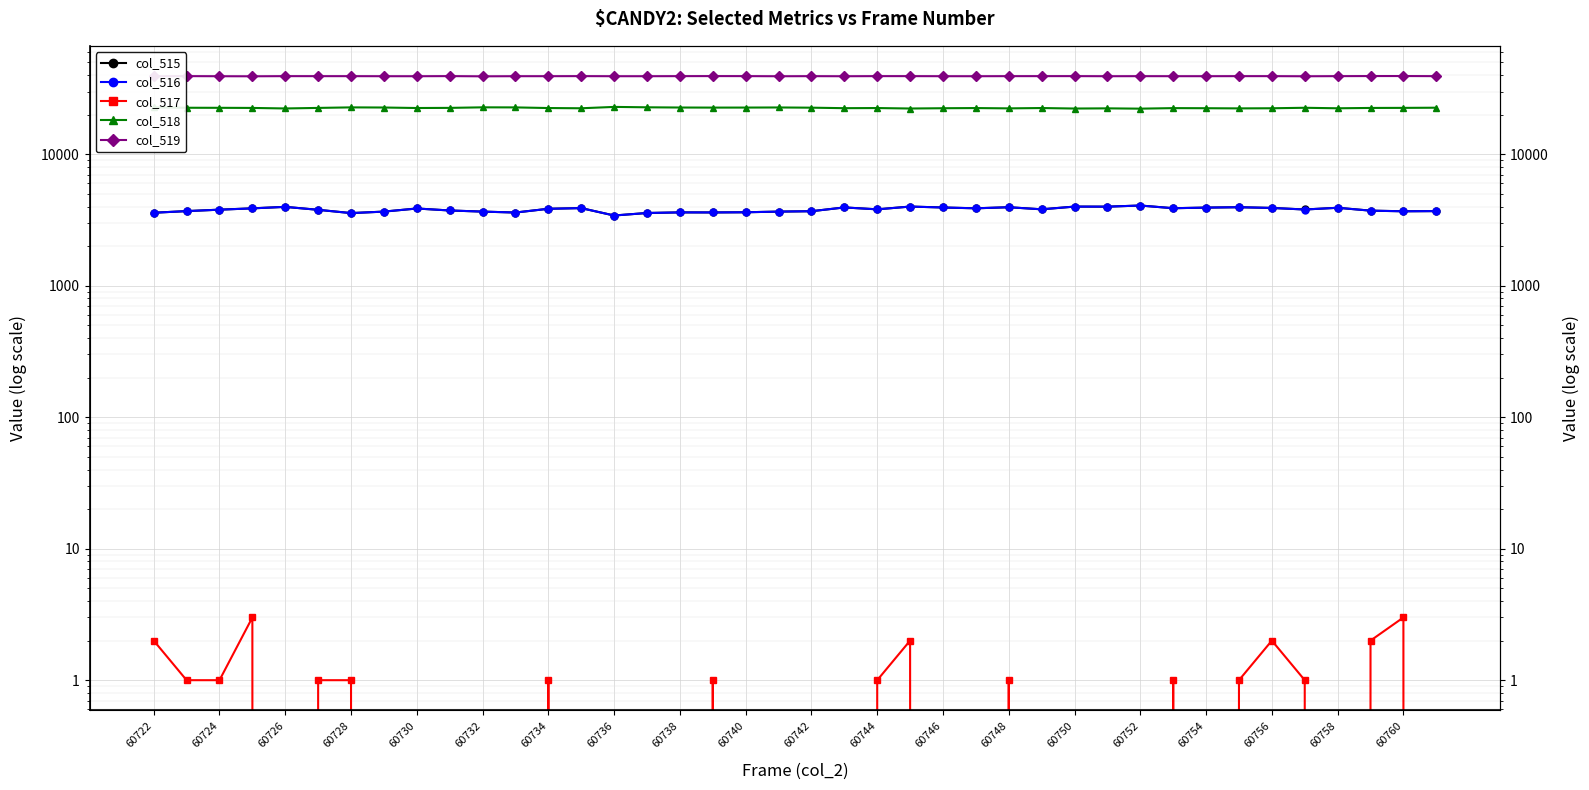

True or false: col_516 and col_517 cross at least once.

False